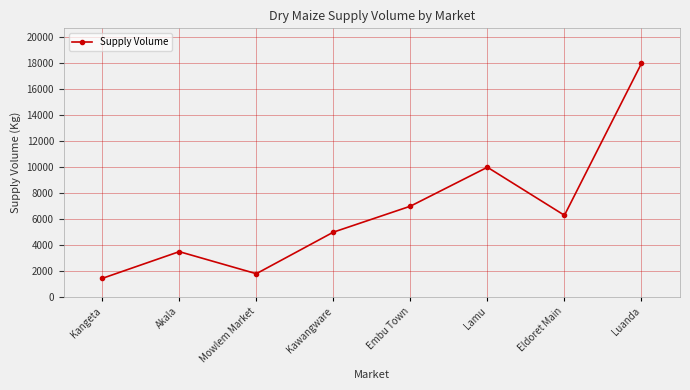

How many lines are shown in the chart?

1